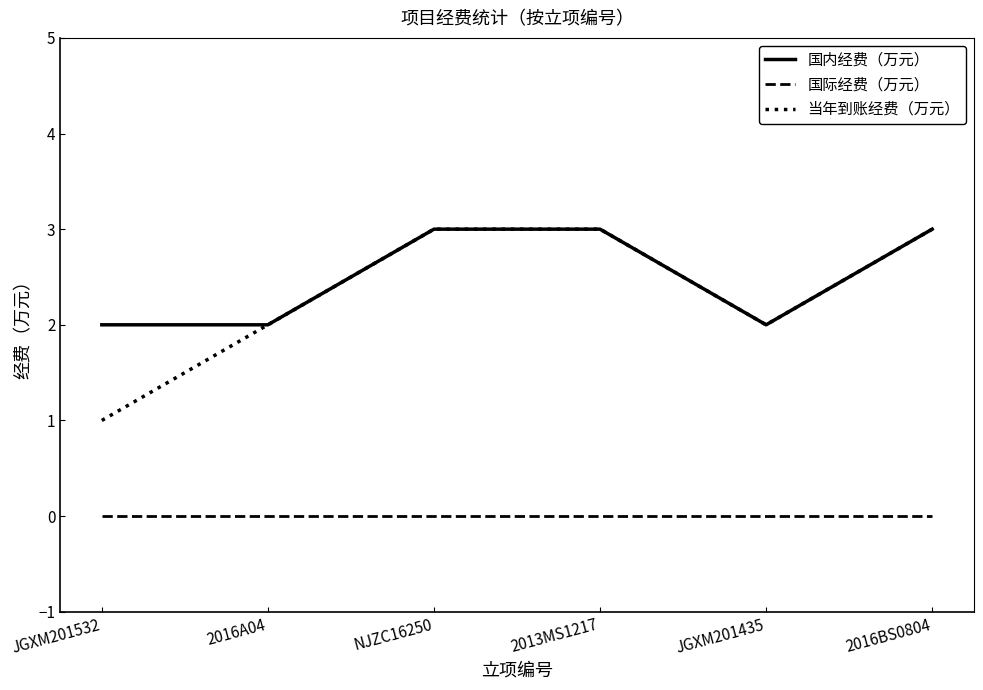

What are all the series names shown in the legend?

国内经费（万元）, 国际经费（万元）, 当年到账经费（万元）